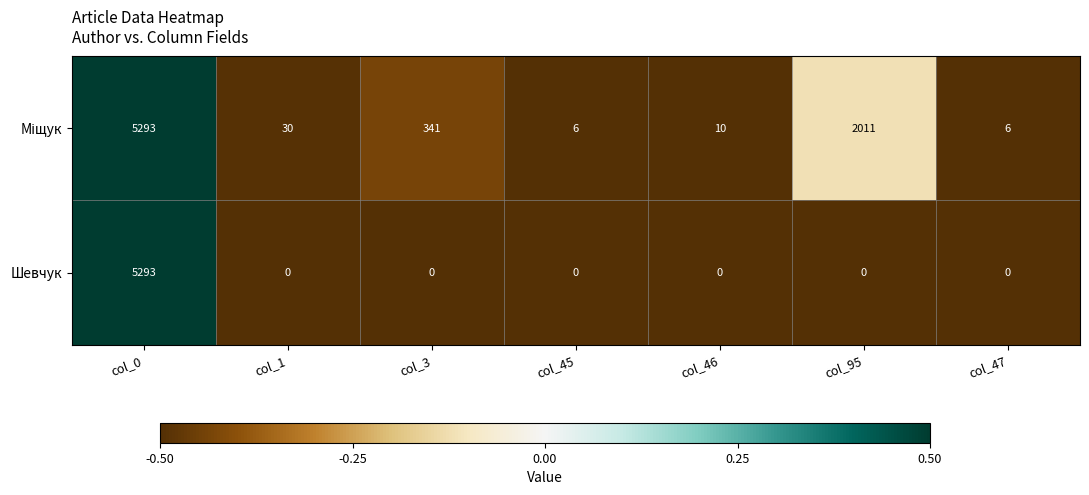

Which series changed the most between col_0 and col_1?

Шевчук